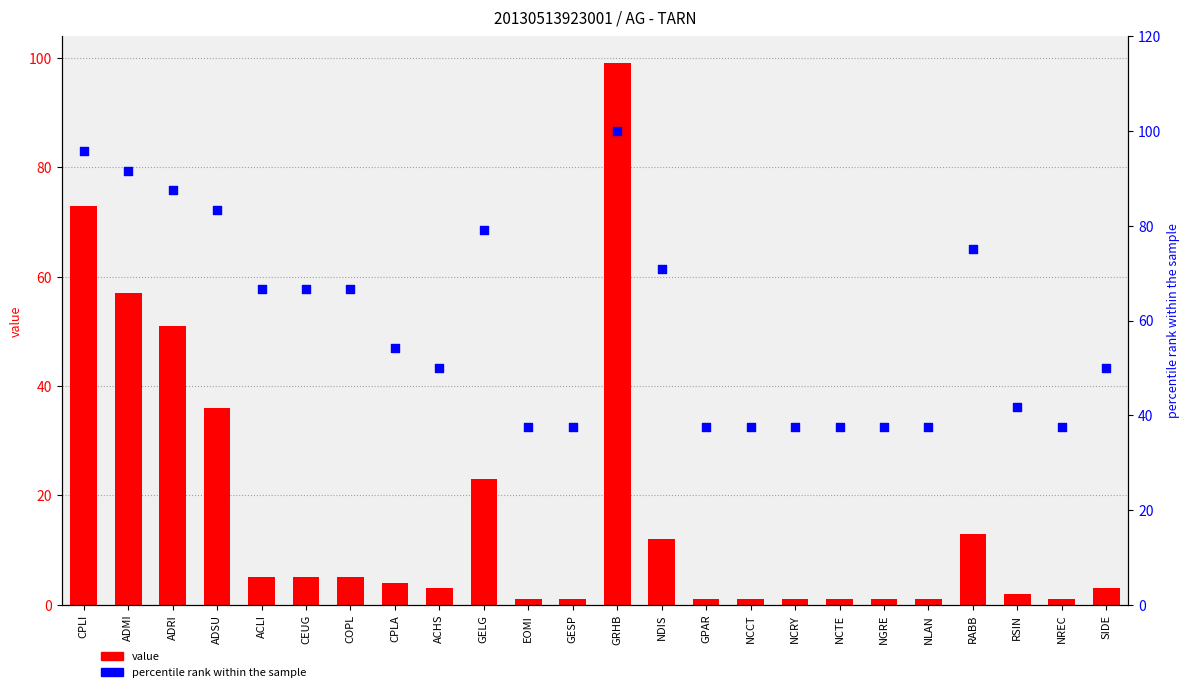

Is the value of value at NCCT greater than the value of percentile rank within the sample at ACLI?

No